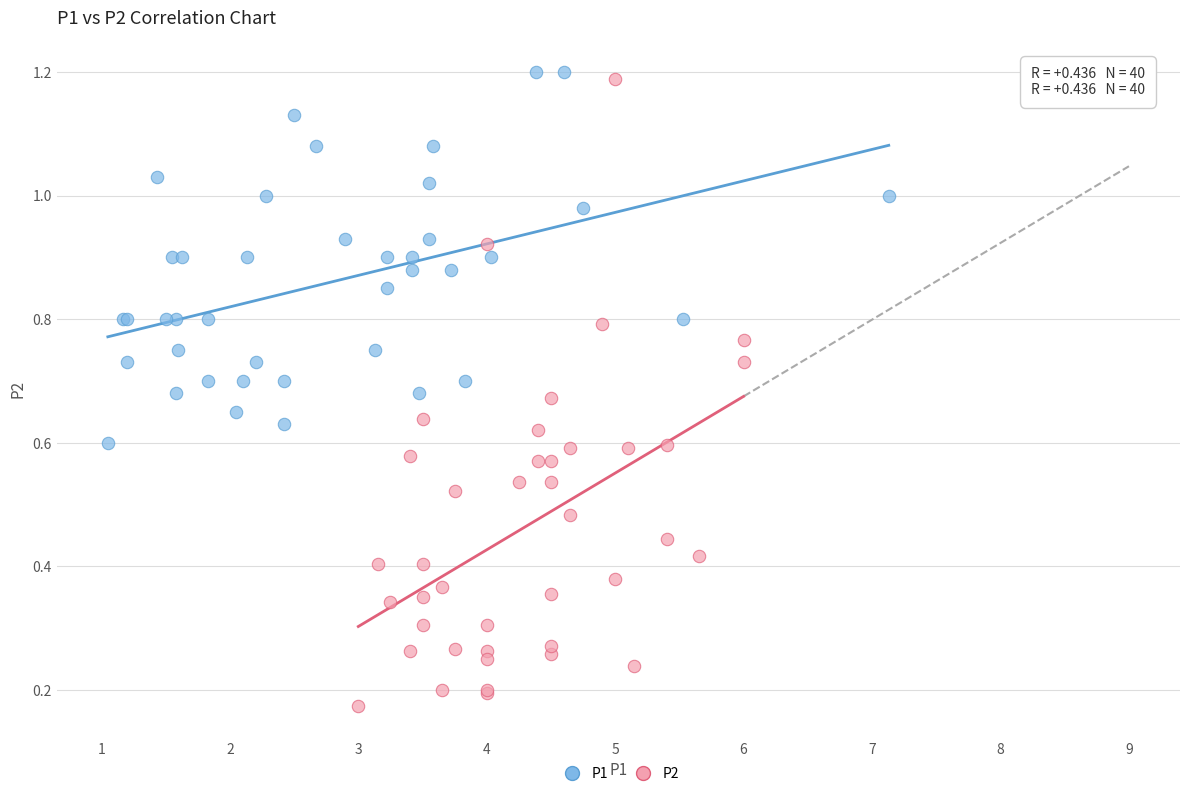

Which series reaches the minimum Y coordinate?

P2